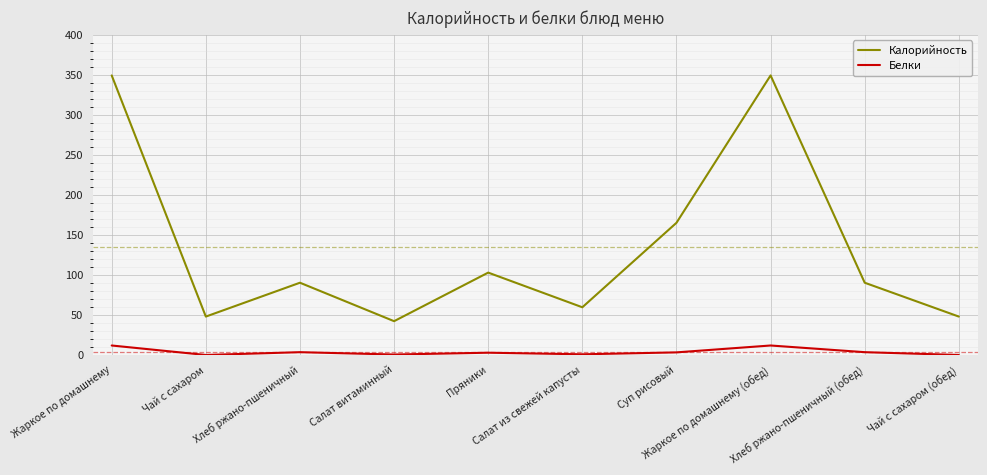

Does the chart have visible grid lines?

Yes